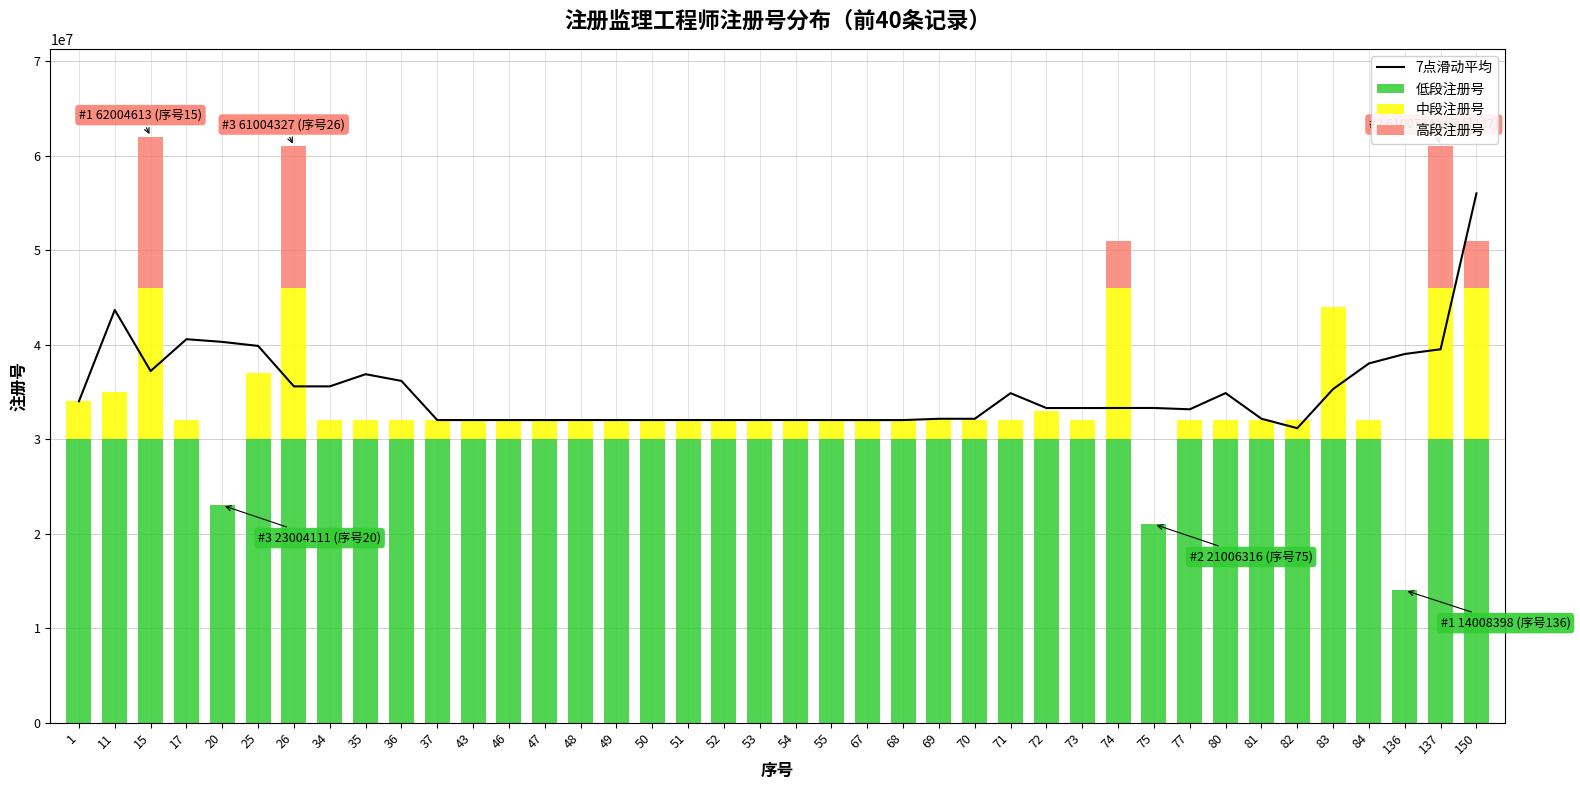

What is the difference between the second highest and minimum values in the 高段注册号 series?

15001473.3